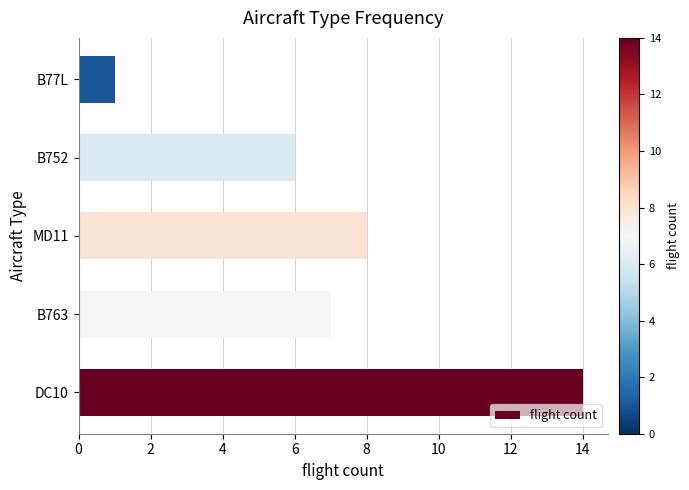

The value at B763 is 10. True or false?

False